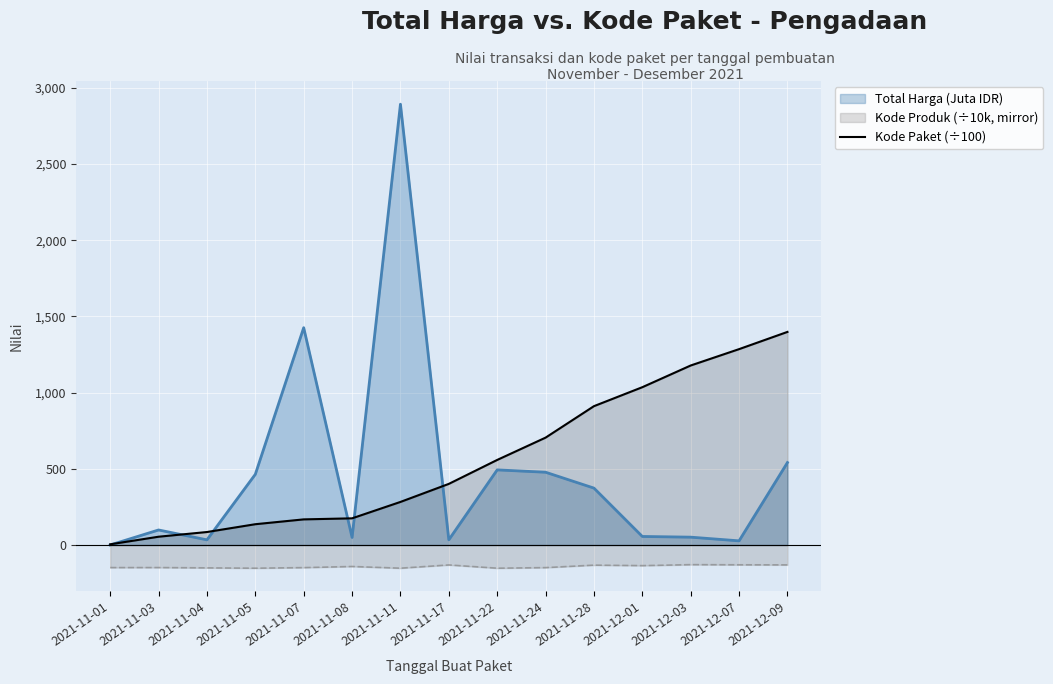

List the series in order of their peak value, highest first.

Total Harga (Juta IDR), Kode Paket (÷100), Kode Produk (÷10k, mirror)